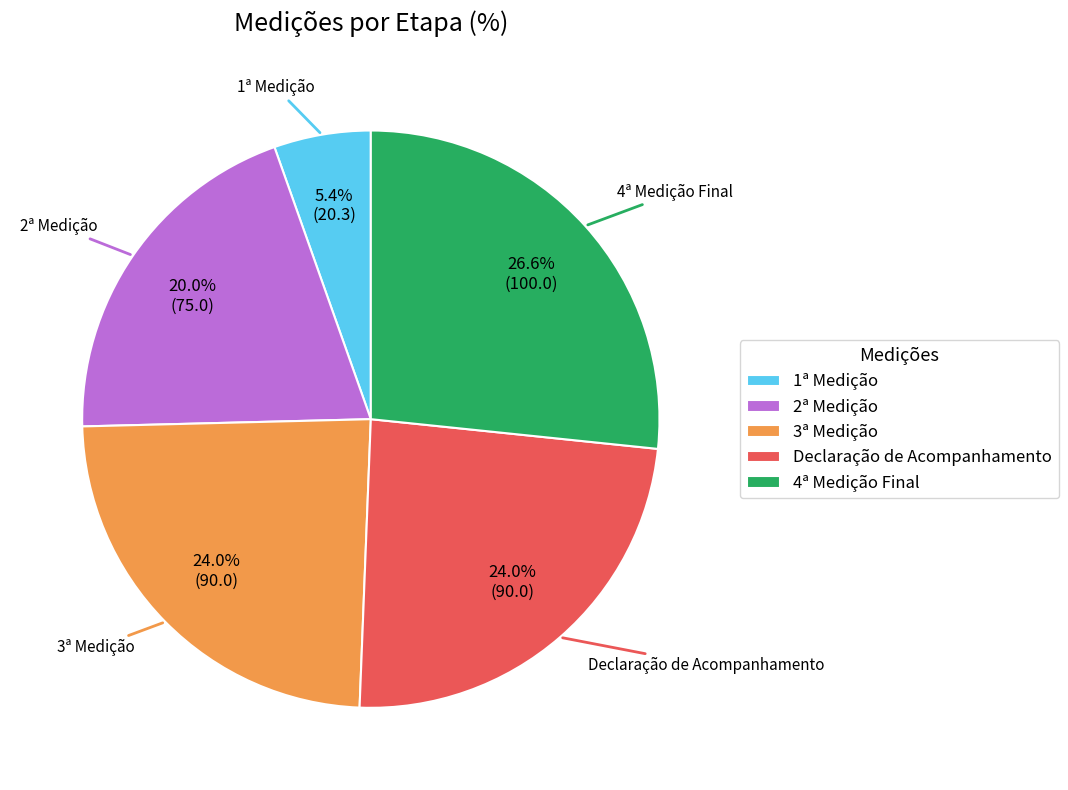

To the nearest percent, what is the combined percentage of 1ª Medição and Declaração de Acompanhamento?

29%